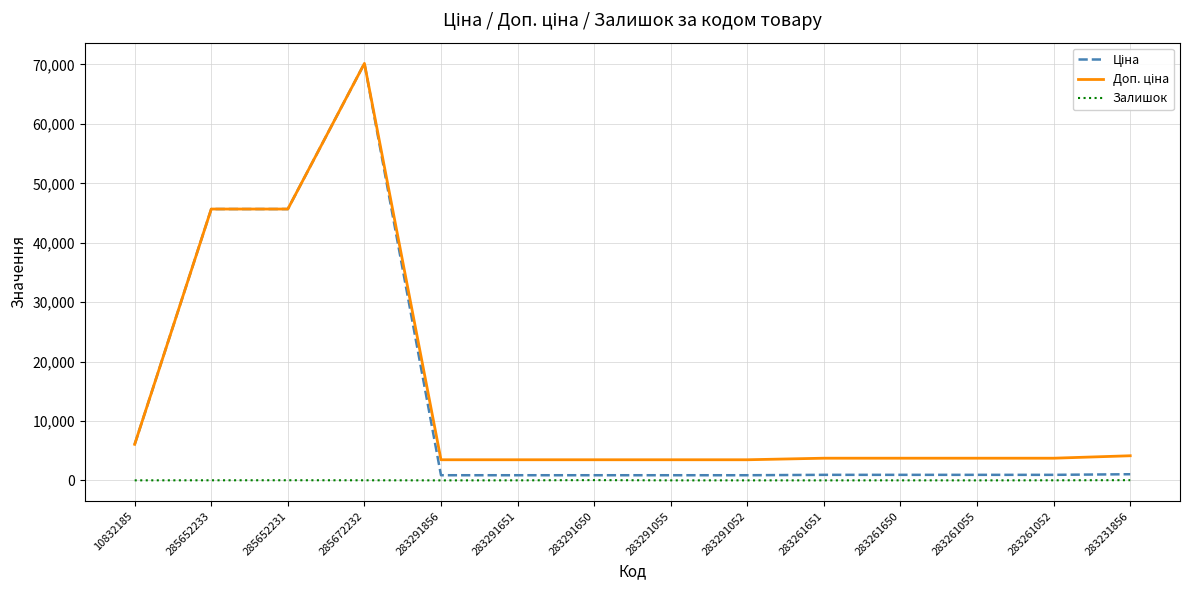

At which category is the sum across all series the highest?

285672232